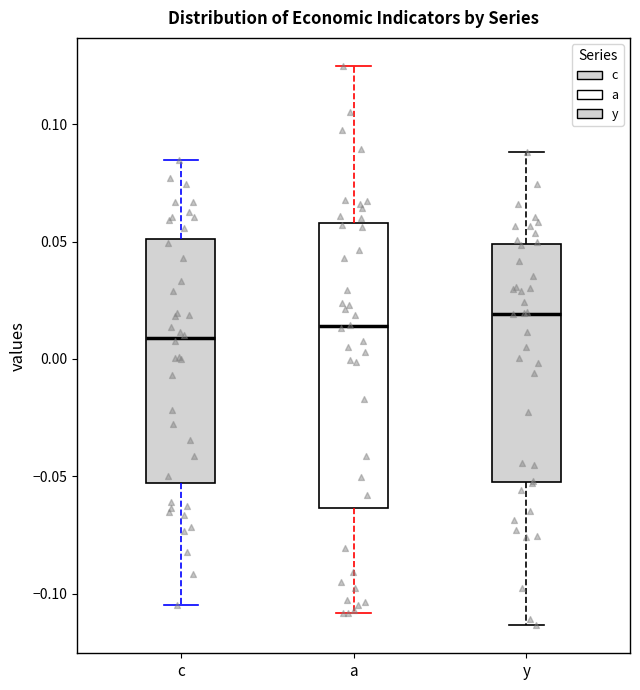

Reading left to right, transcribe this box plot: for each box, give where its median line is, the range the box spans, and where its two whiskers end, as read against the y-axis. The values are not printed on the chart, so give them approximately, as read against the axis.

c: median 0.010, box -0.055 to 0.050, whiskers -0.105 to 0.085
a: median 0.015, box -0.065 to 0.060, whiskers -0.110 to 0.125
y: median 0.020, box -0.050 to 0.050, whiskers -0.115 to 0.090